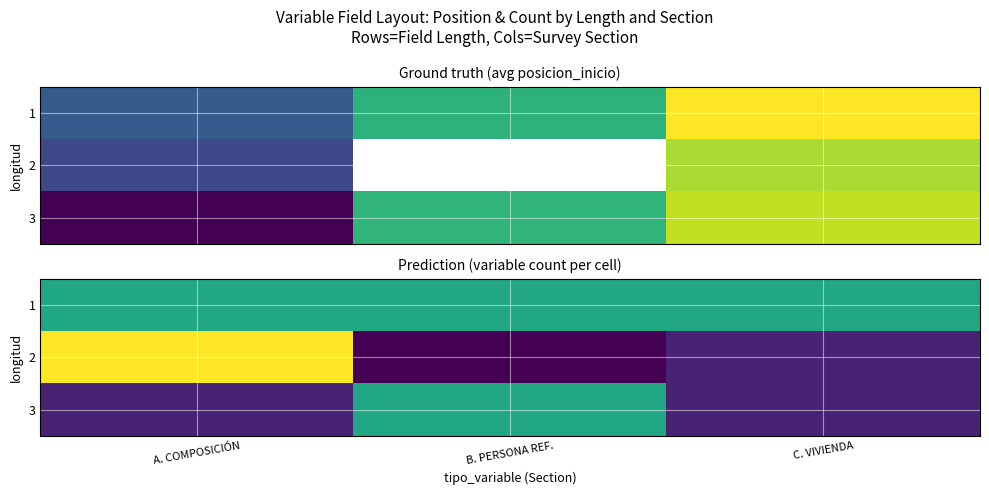

Between A. COMPOSICIÓN and C. VIVIENDA, which series saw the biggest shift?

2